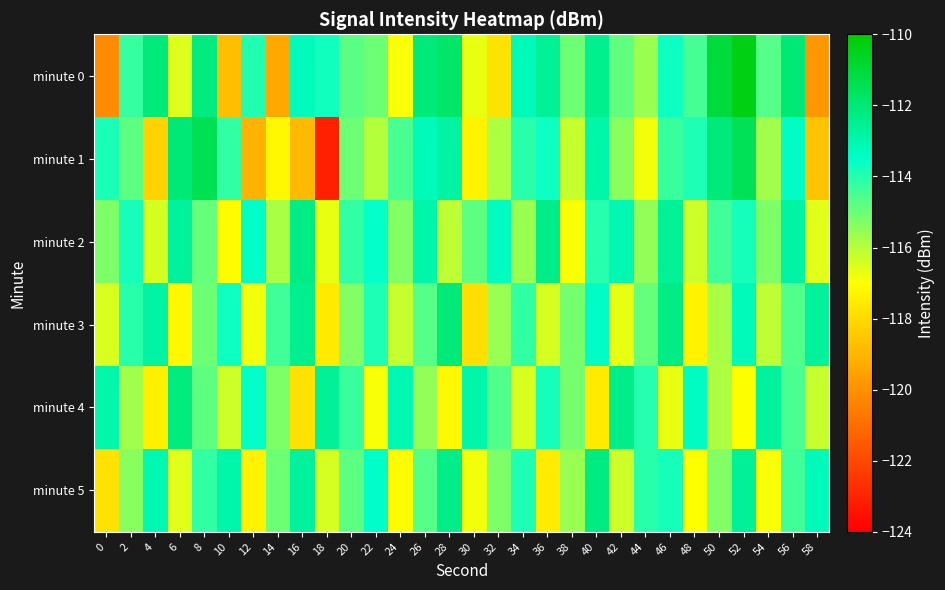

What is the smallest value displayed?

-123.1